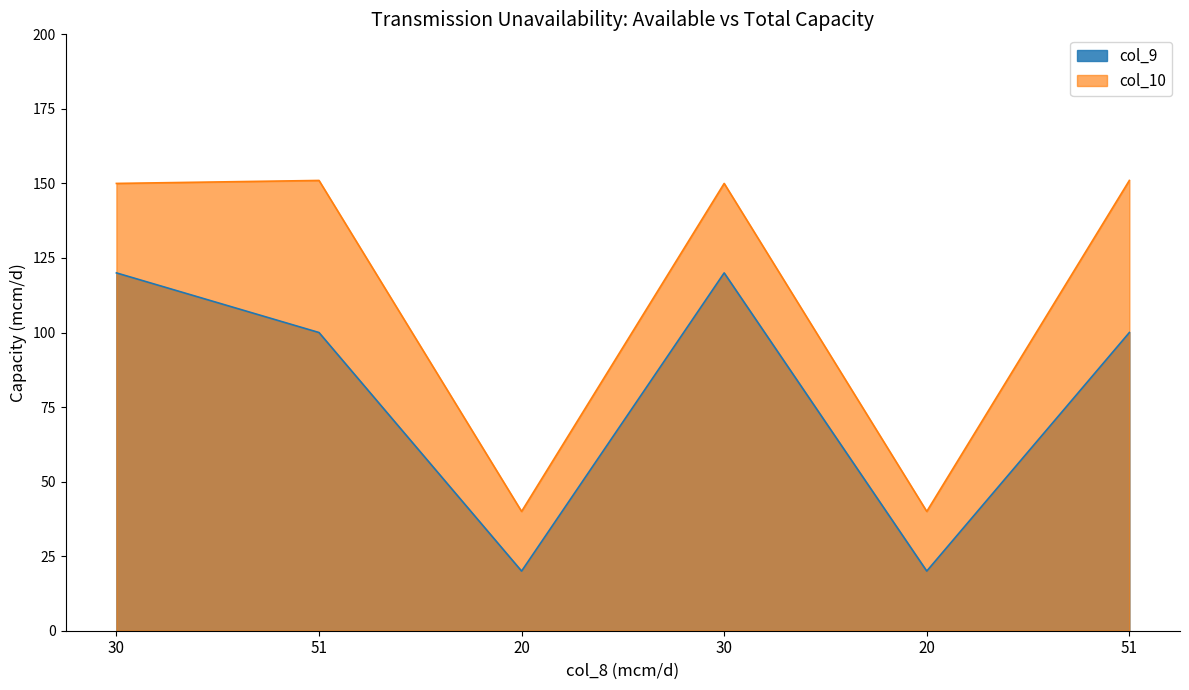

Where is the first local maximum for col_10?

51